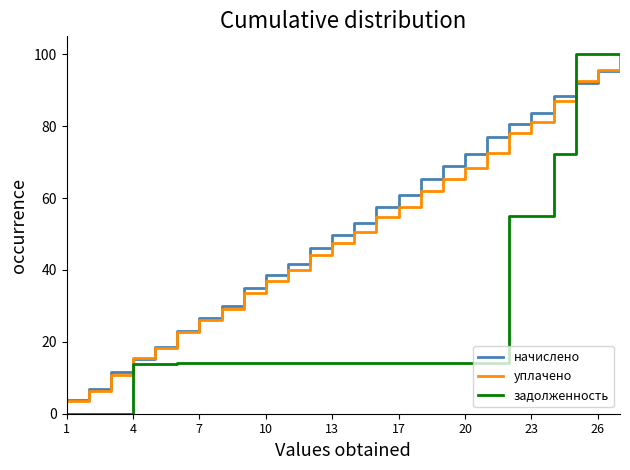

What is the lowest value of the уплачено series?

3.5